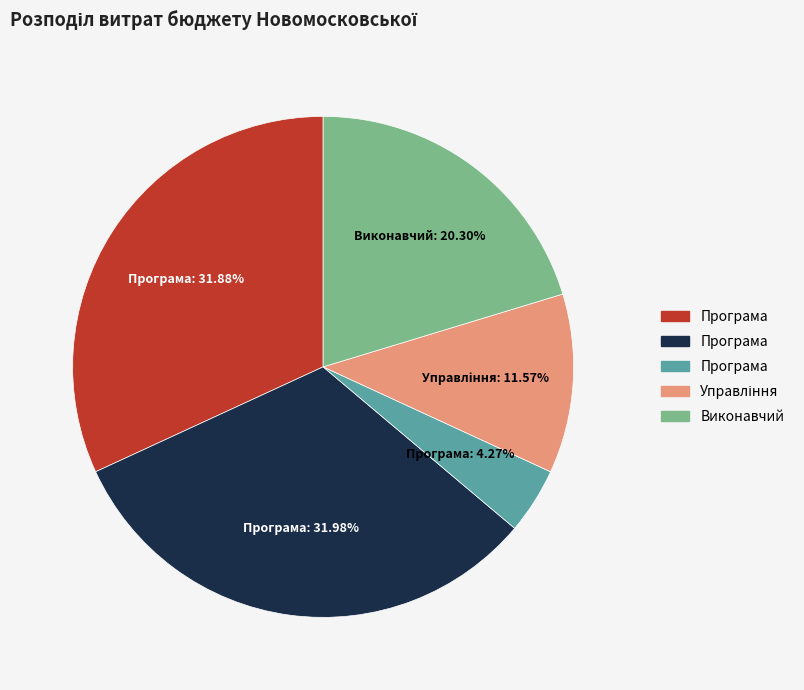

Is there a majority slice in this chart?

No